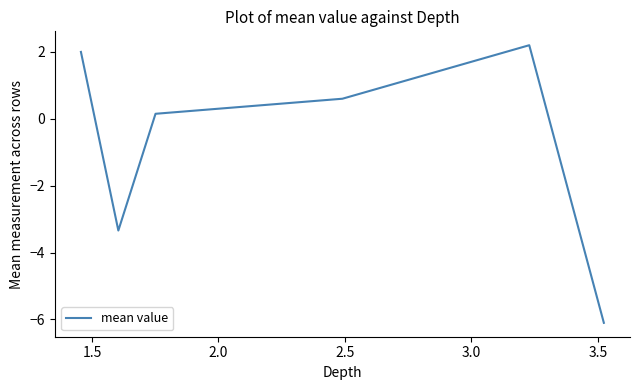

What is the difference between the second highest and second lowest values?

5.3